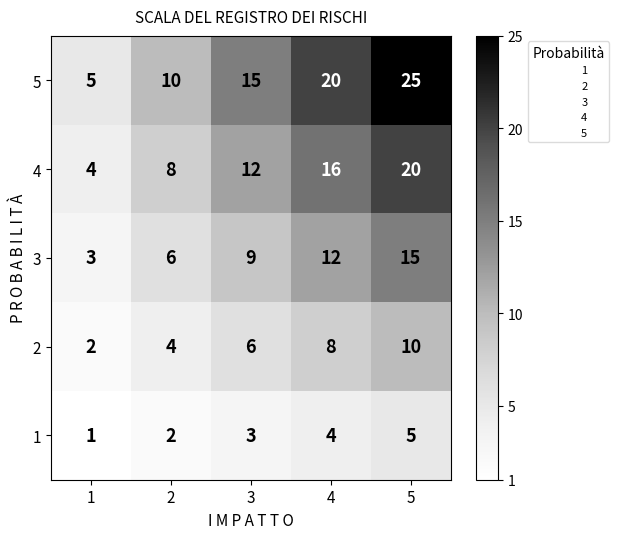

Which label corresponds to the largest value in the chart?

5